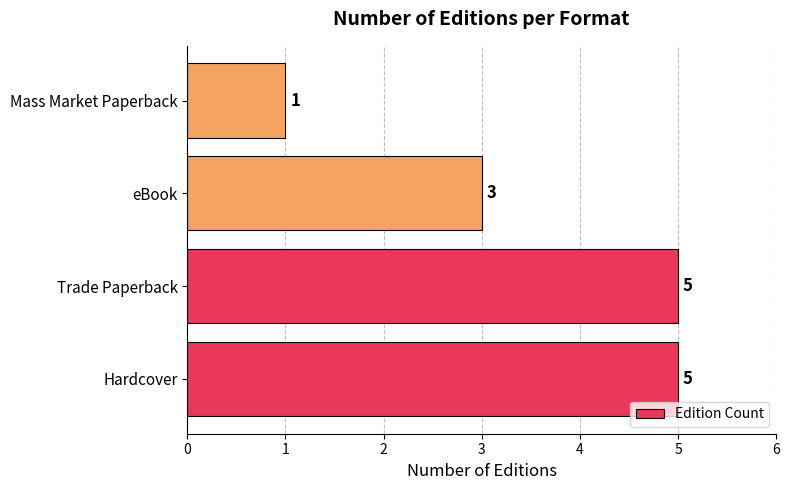

What is the change in value from Hardcover to Mass Market Paperback?

-4